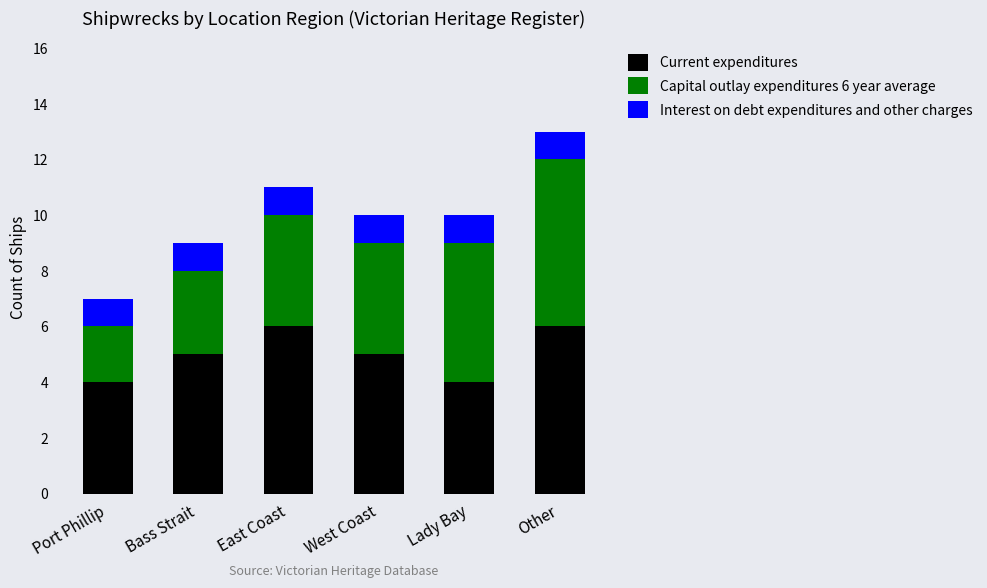

How many series are shown in this chart?

3